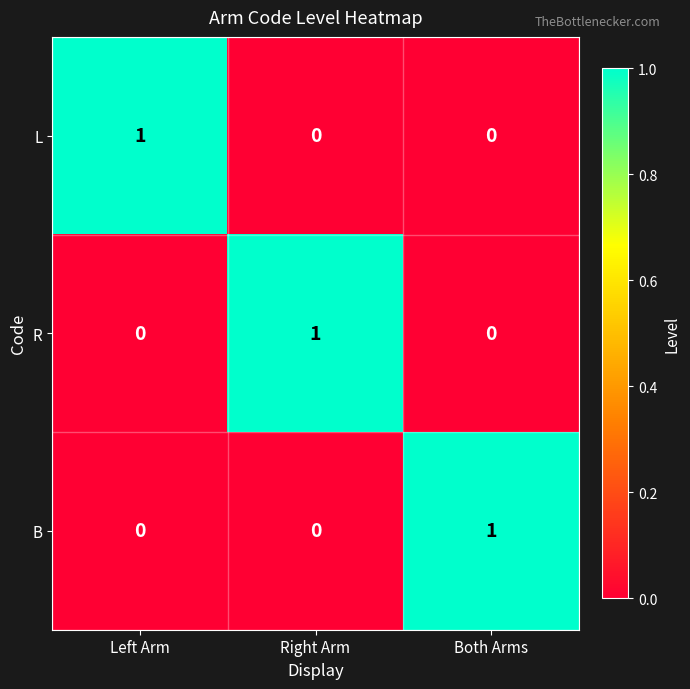

The value of B at Both Arms is 0. True or false?

False